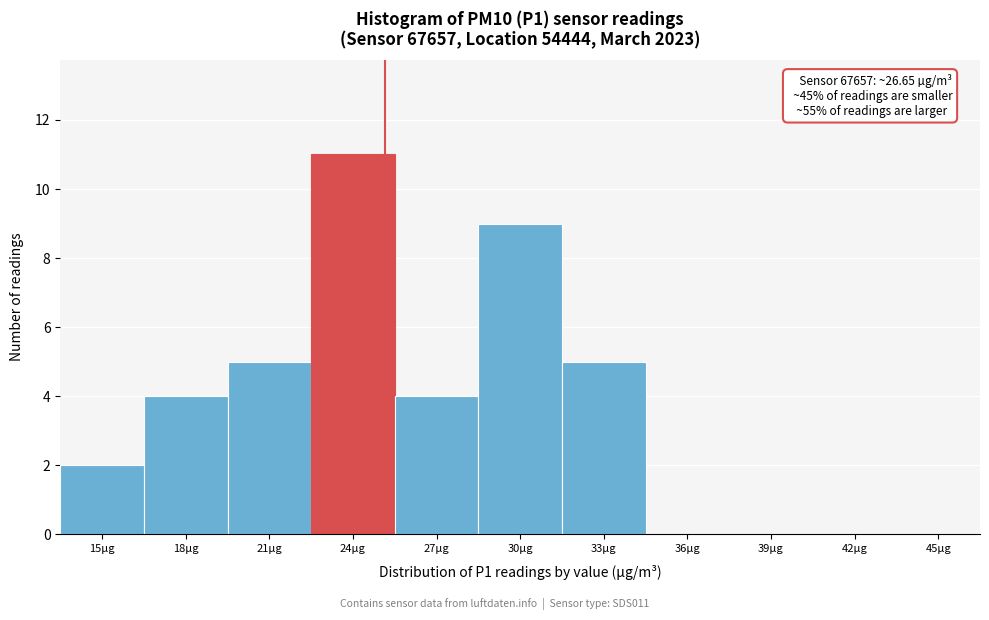

Reading left to right, what are all the values shown in this chart?

15µg=2	18µg=4	21µg=5	24µg=11	27µg=4	30µg=9	33µg=5	36µg=0	39µg=0	42µg=0	45µg=0